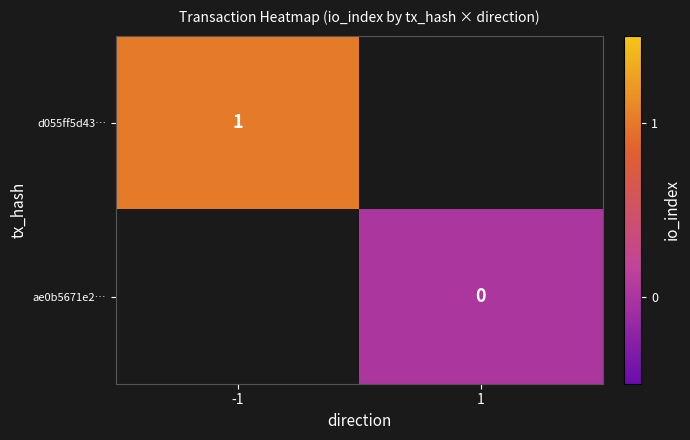

How many distinct data groups are displayed?

2